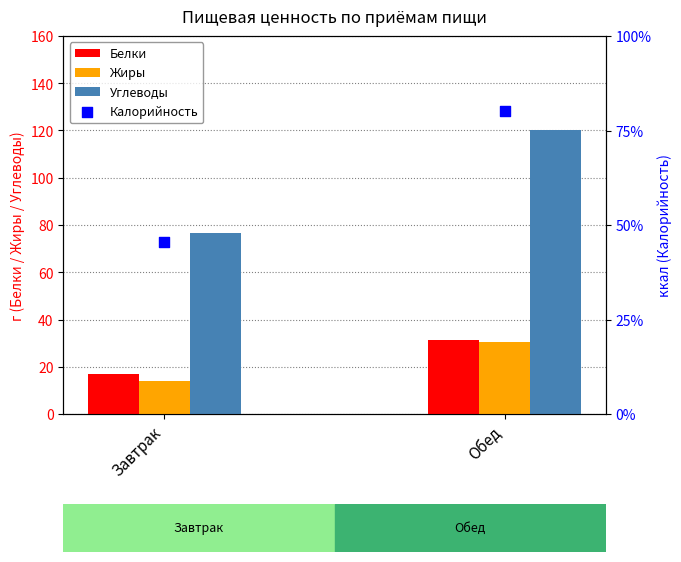

Which series has the largest total across all categories?

Калорийность